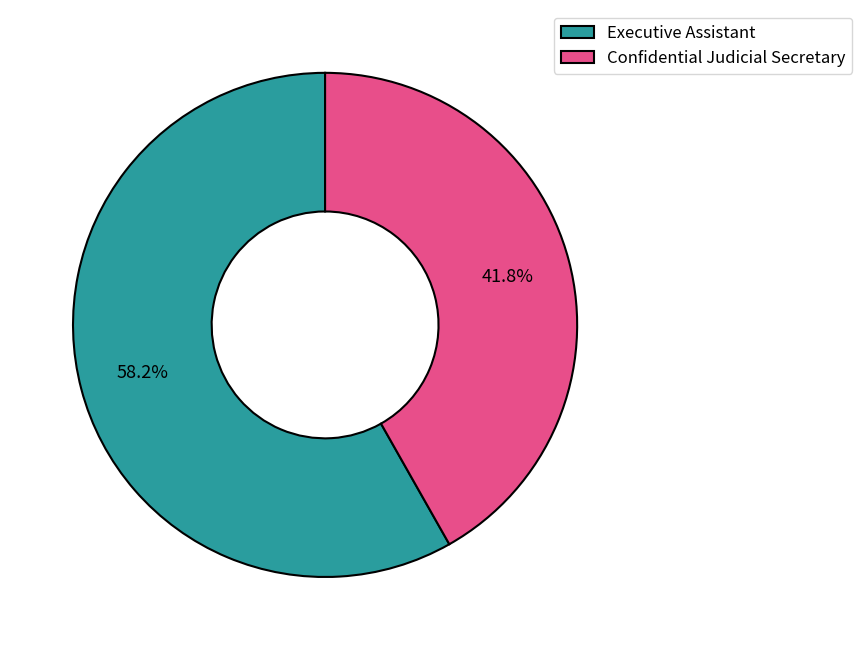

How many segments does this pie chart have?

2